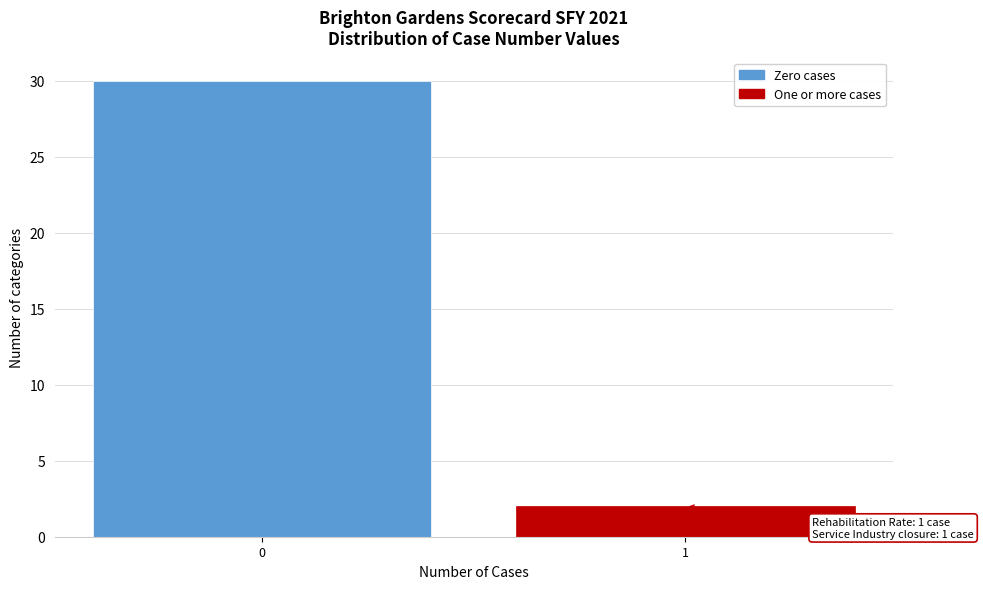

Reading right to left, extract all data points from this chart.

1=2	0=30